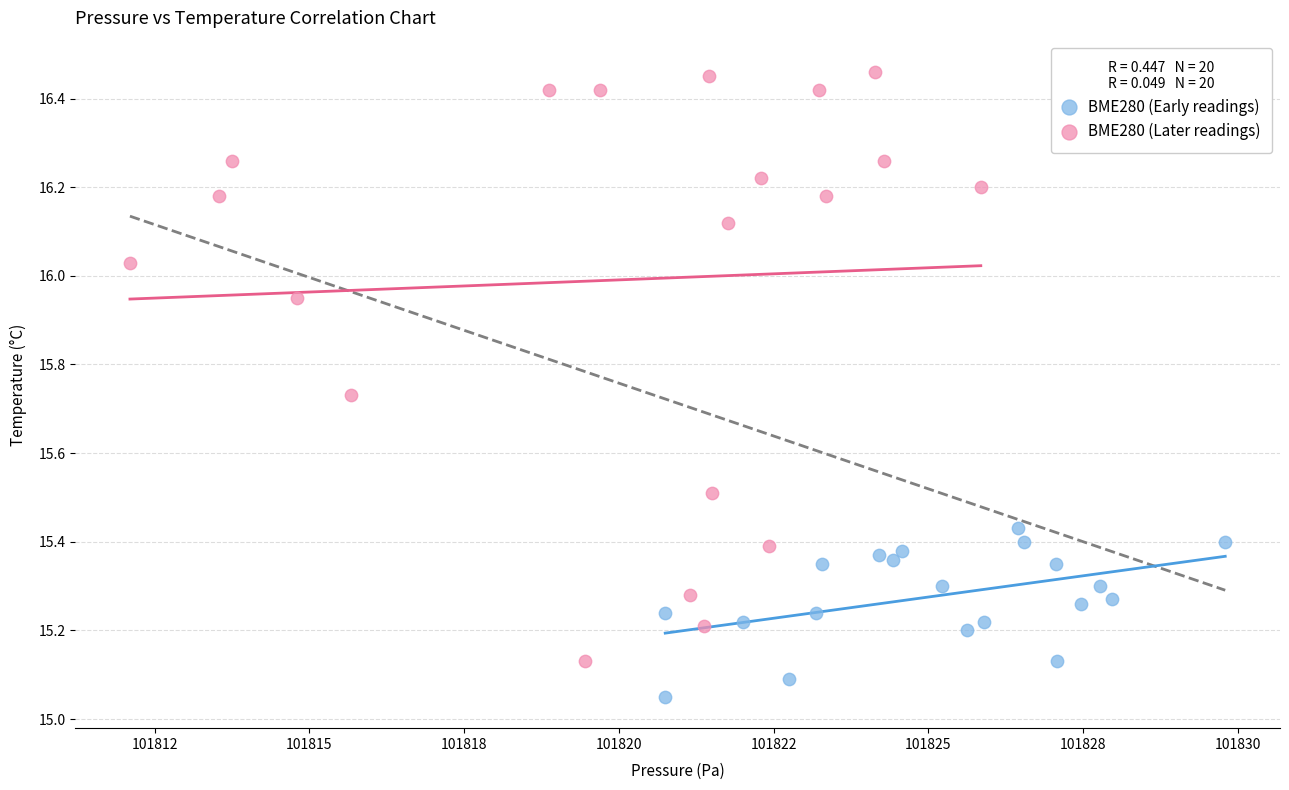

Which series reaches the minimum Y coordinate?

BME280 (Early readings)